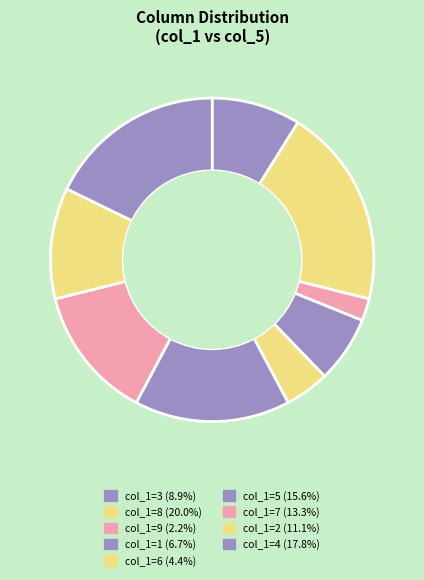

How many segments does this pie chart have?

9